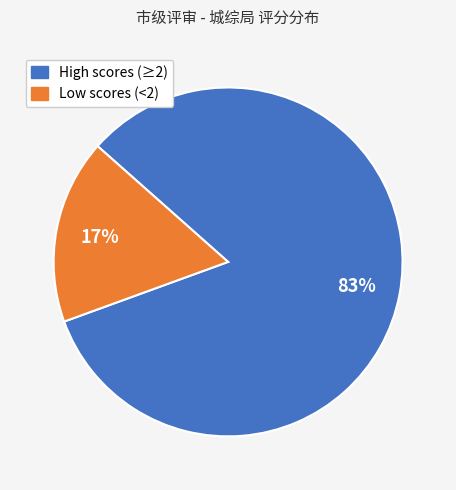

Does any single category account for the majority?

Yes